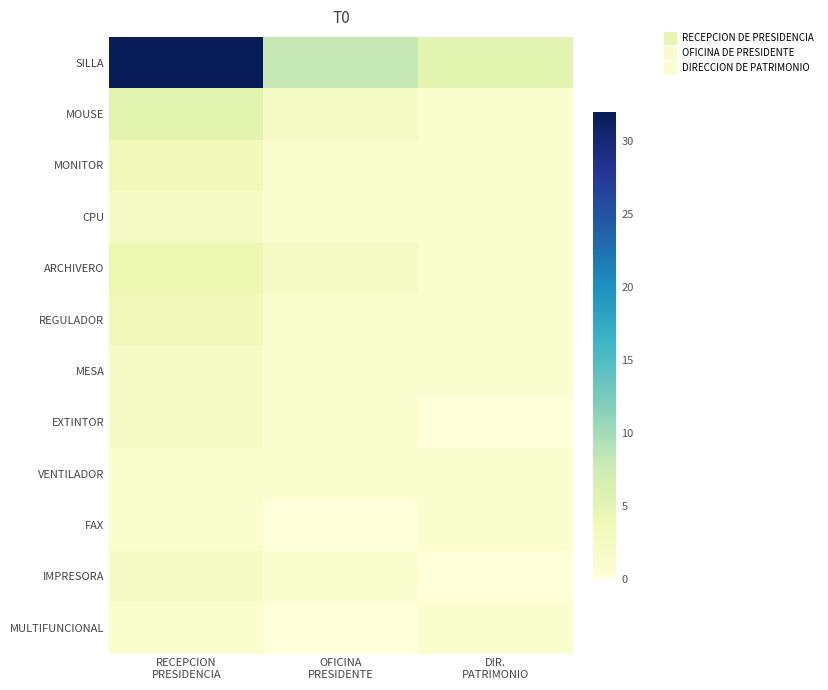

Rank the series at RECEPCION PRESIDENCIA from highest to lowest value.

SILLA, MOUSE, ARCHIVERO, MONITOR, REGULADOR, CPU, MESA, EXTINTOR, IMPRESORA, VENTILADOR, FAX, MULTIFUNCIONAL